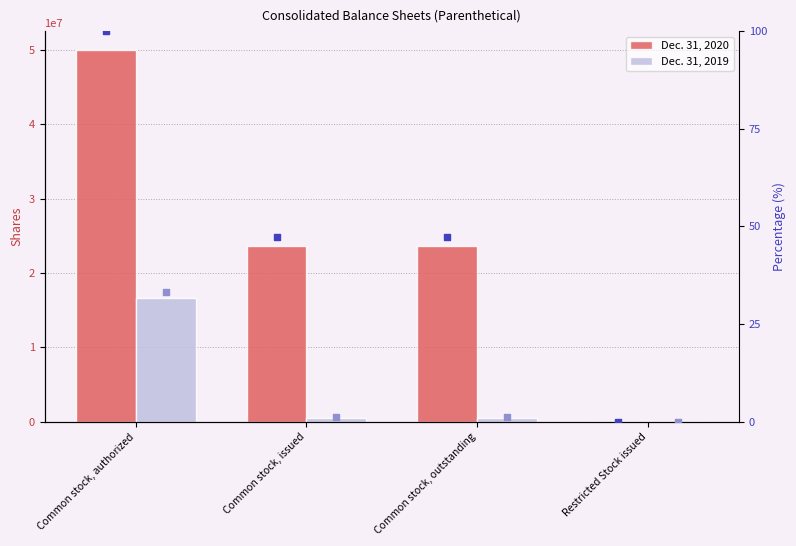

At which category is the sum across all series the highest?

Common stock, authorized